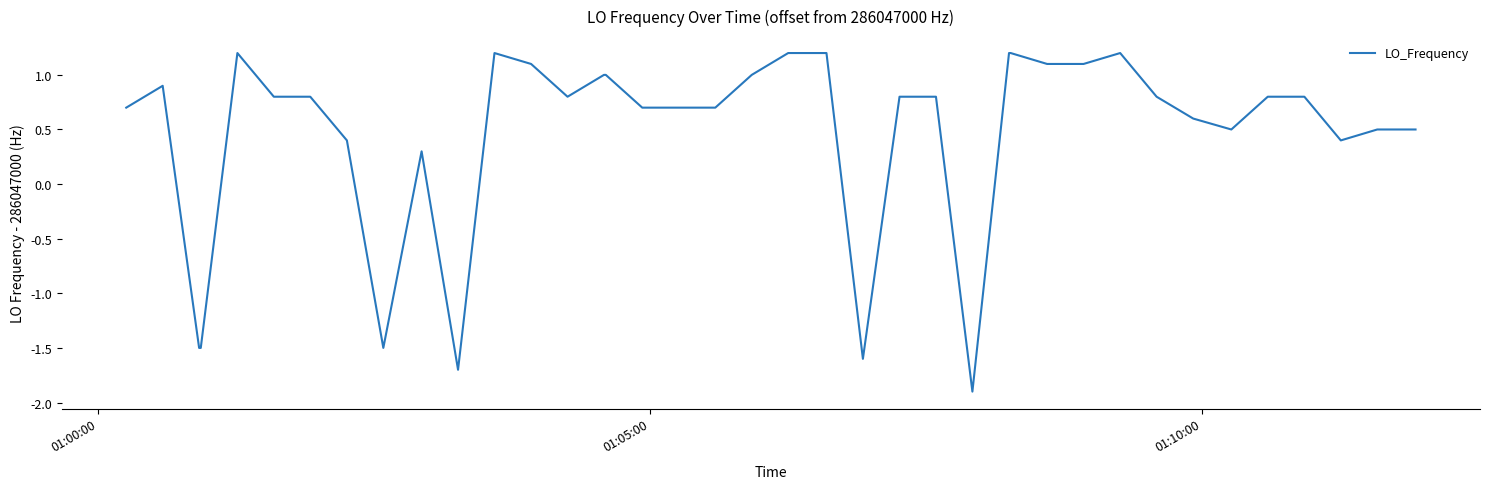

What is the difference between the maximum and minimum values?

3.1